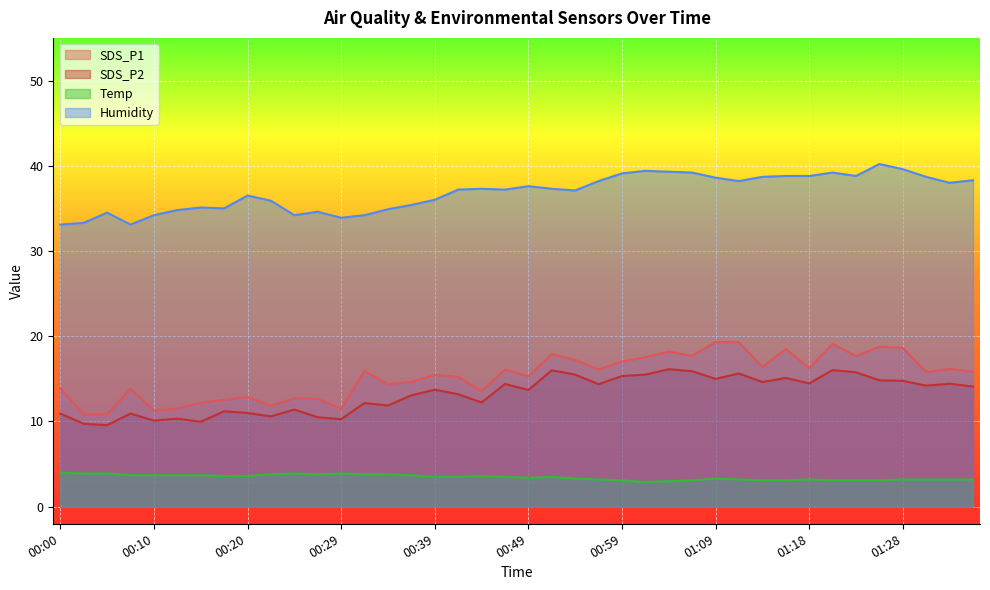

What position from the left is 01:01?

26